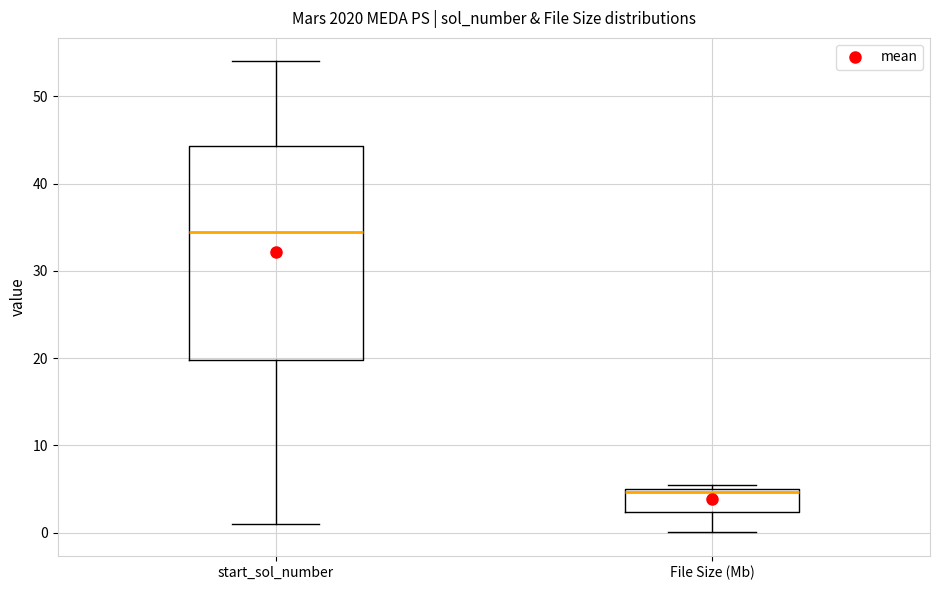

Reading left to right, transcribe this box plot: for each box, give where its median line is, the range the box spans, and where its two whiskers end, as read against the y-axis. The values are not printed on the chart, so give them approximately, as read against the axis.

start_sol_number: median 35, box 20 to 44, whiskers 1 to 54
File Size (Mb): median 5 (just below the box's upper edge), box 2 to 5, whiskers 0 to 5 (just above the box's upper edge)